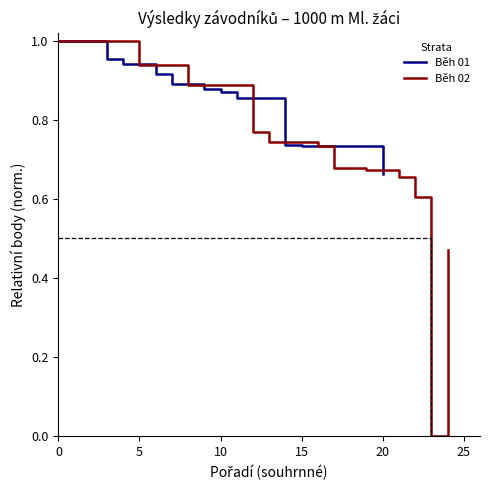

Which series has the widest spread of values?

Běh 02